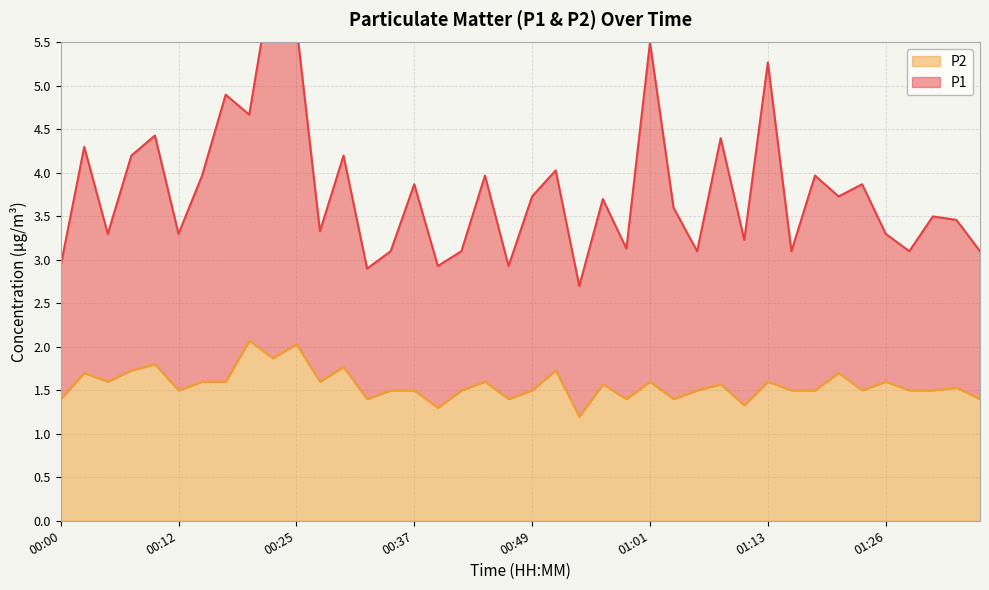

Which series has the largest total across all categories?

P1